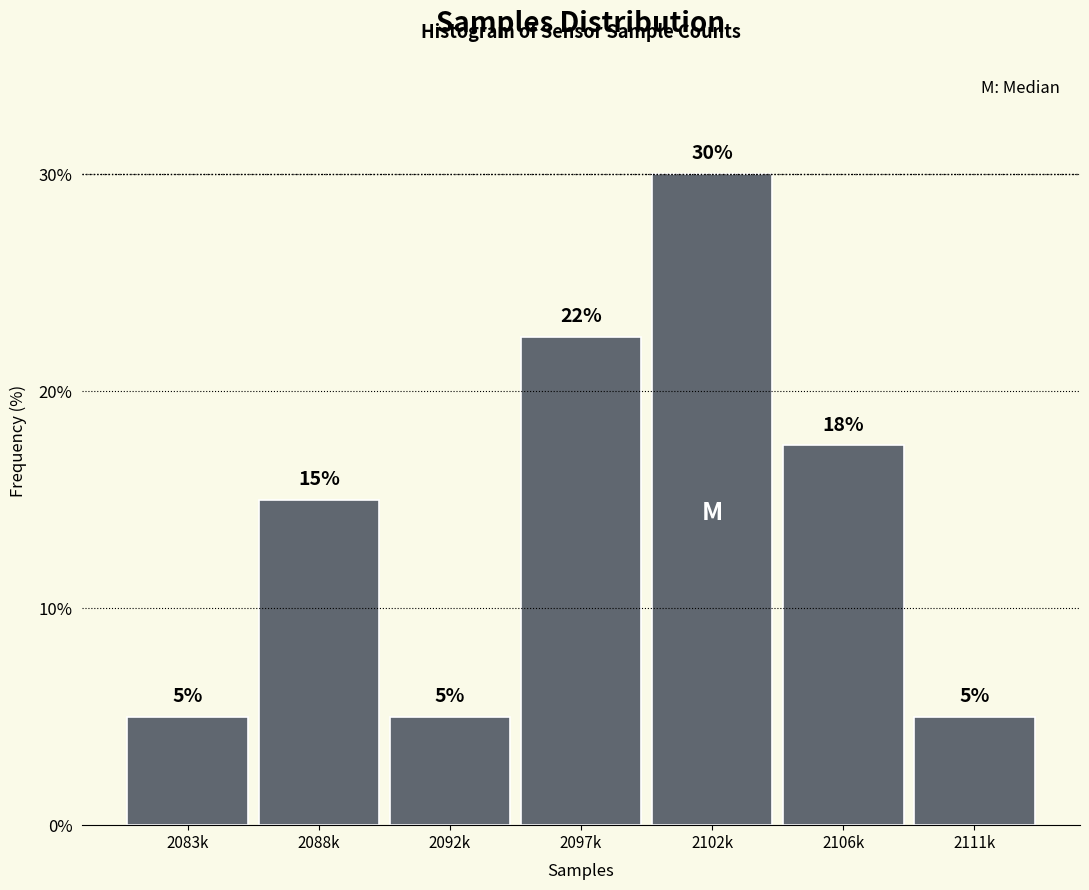

Is it true that the value at 2088k is 21.5?

False